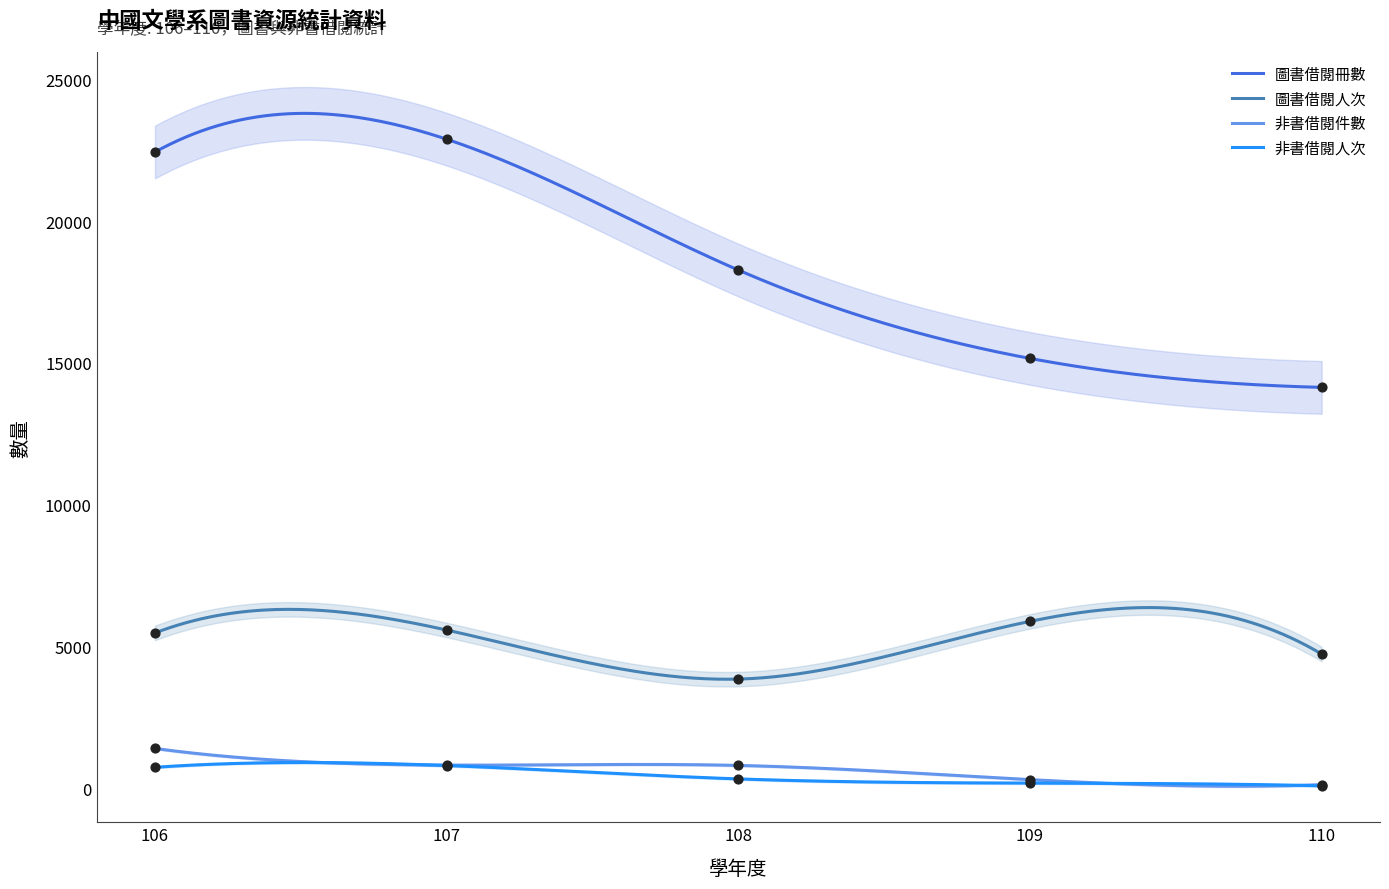

Which series has the largest total across all categories?

圖書借閱冊數